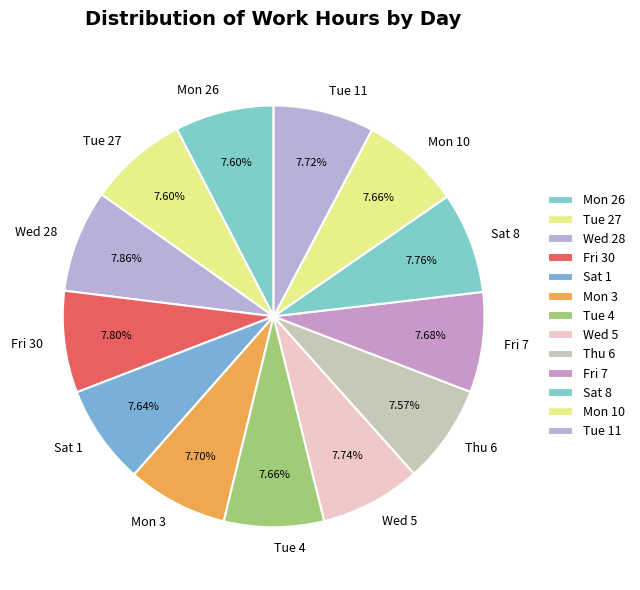

Is there a majority slice in this chart?

No